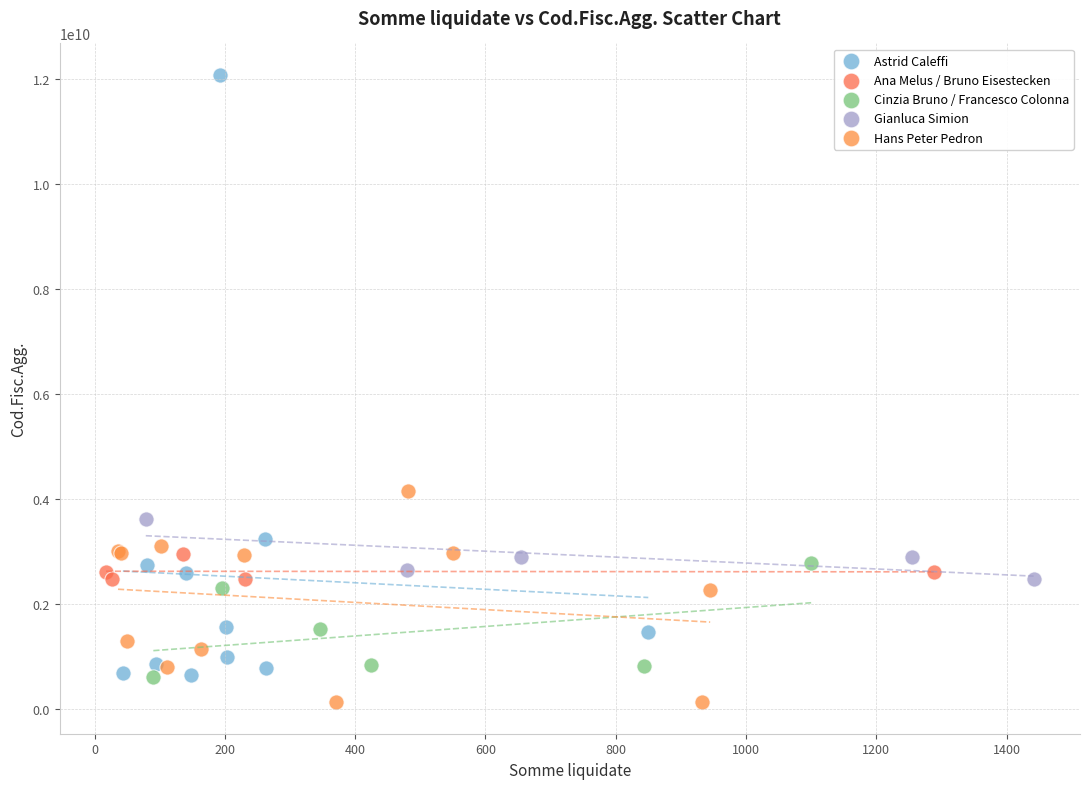

Which series has the widest spread of Y values?

Astrid Caleffi